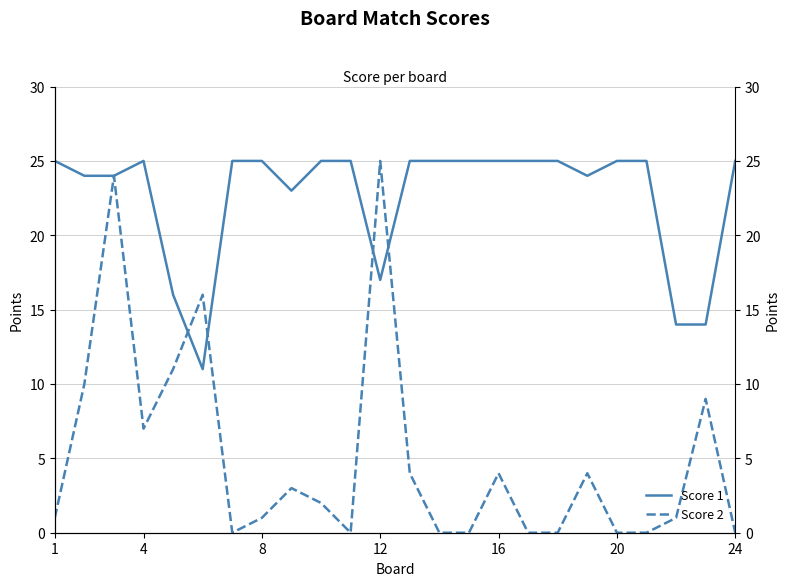

Which series has the largest total across all categories?

Score 1